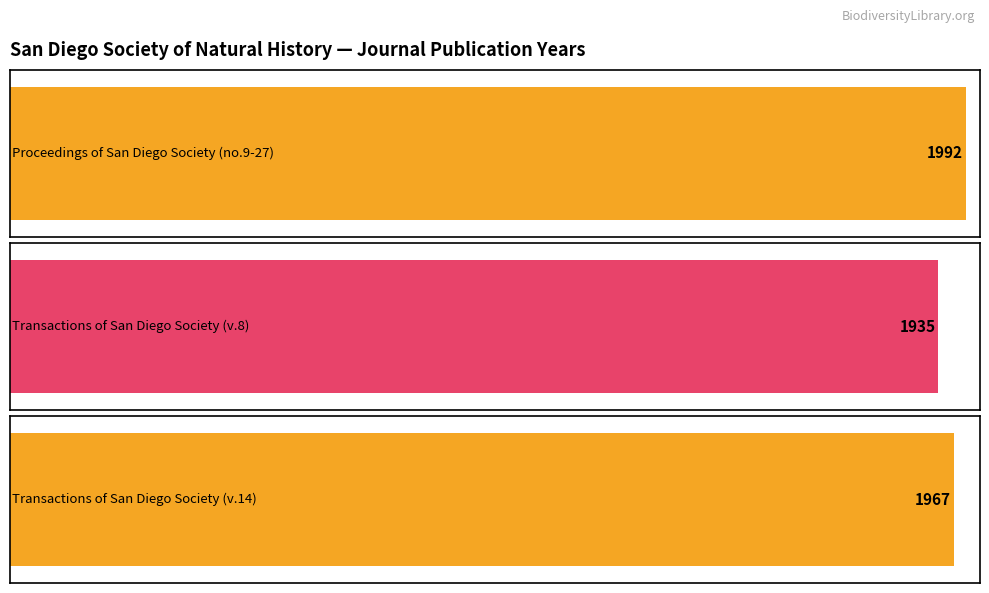

How many bars are there in total?

3